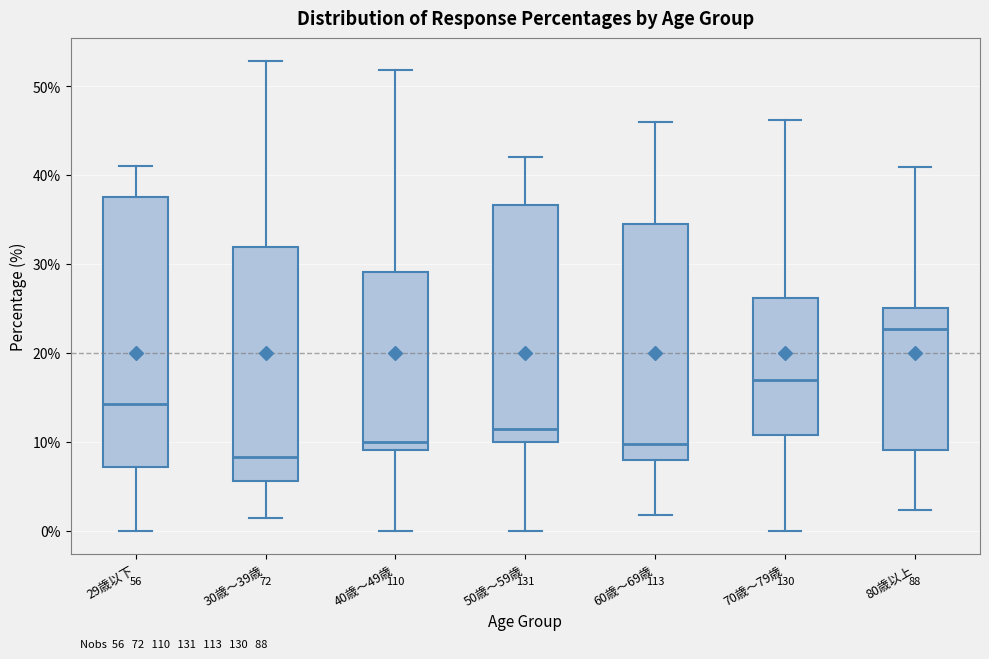

Which box is the tallest, from its lower edge to its upper edge?

29歳以下